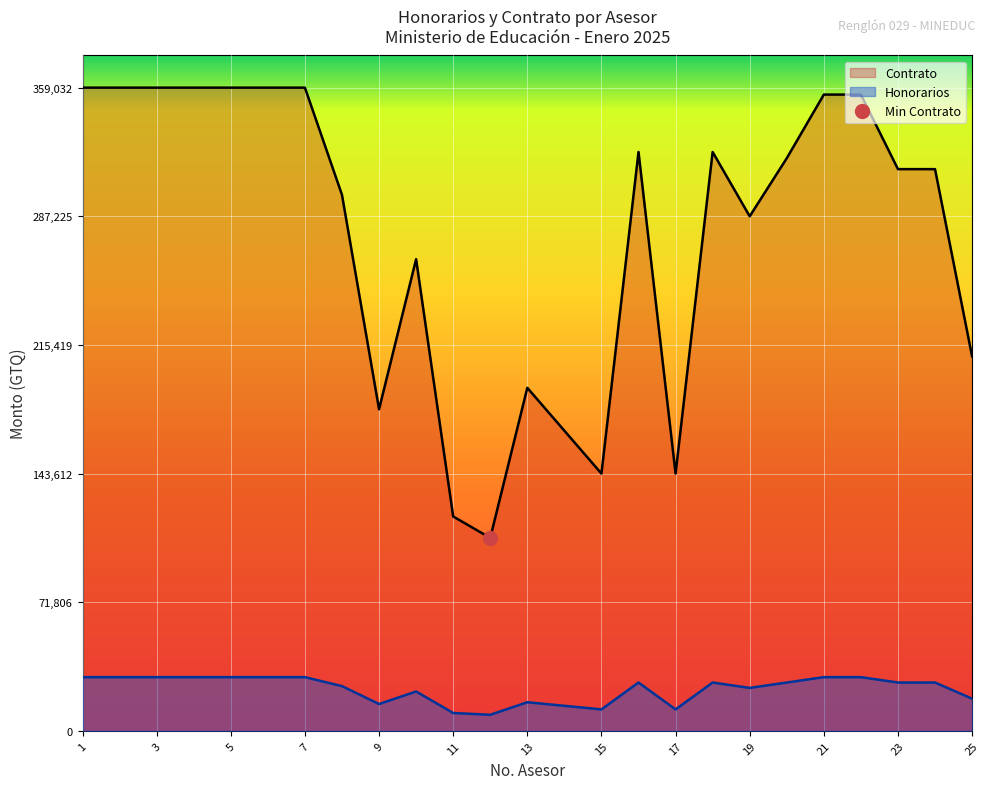

Where does the Honorarios series first go above 27000?

1